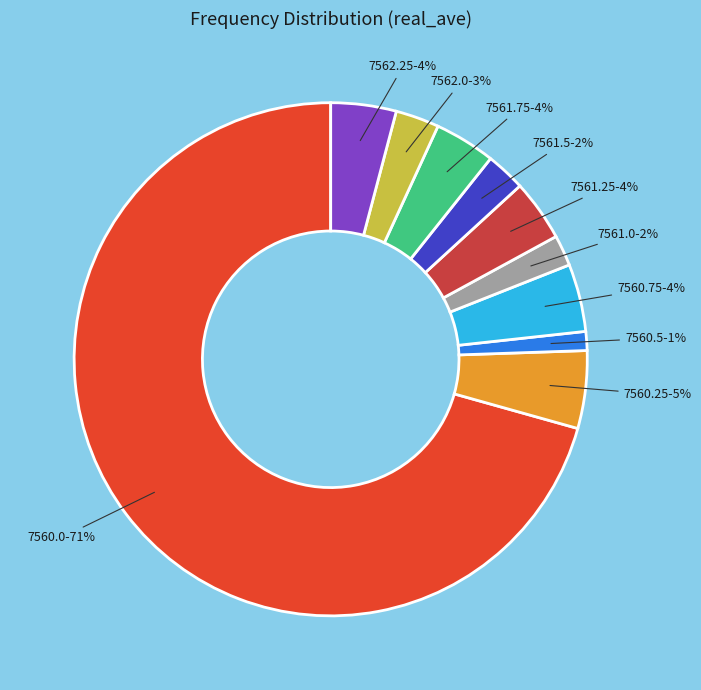

Which slice represents more than half of the pie?

7560.0